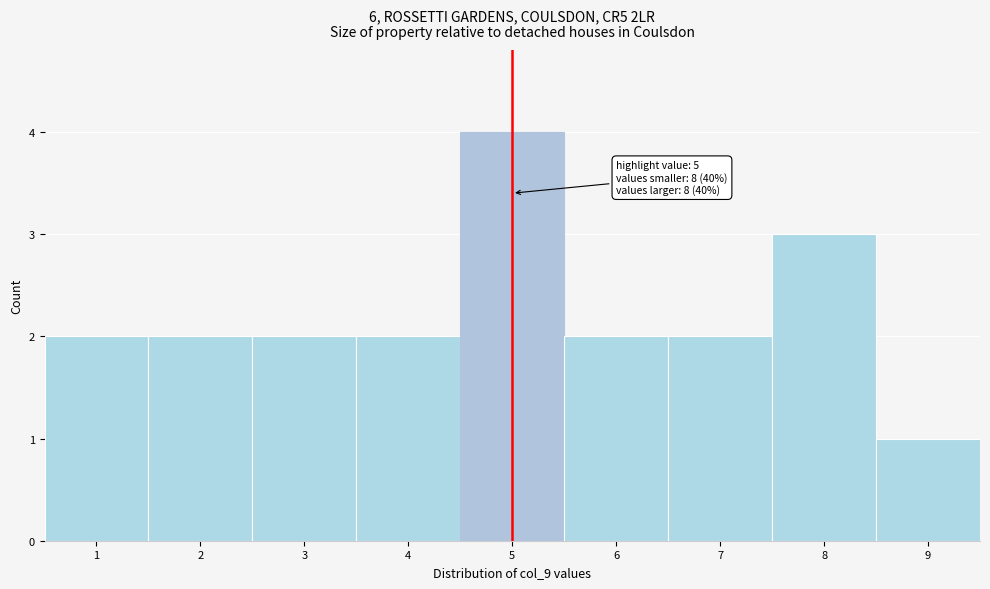

Which range on the x-axis has the tallest bar?

4.5 to 5.5